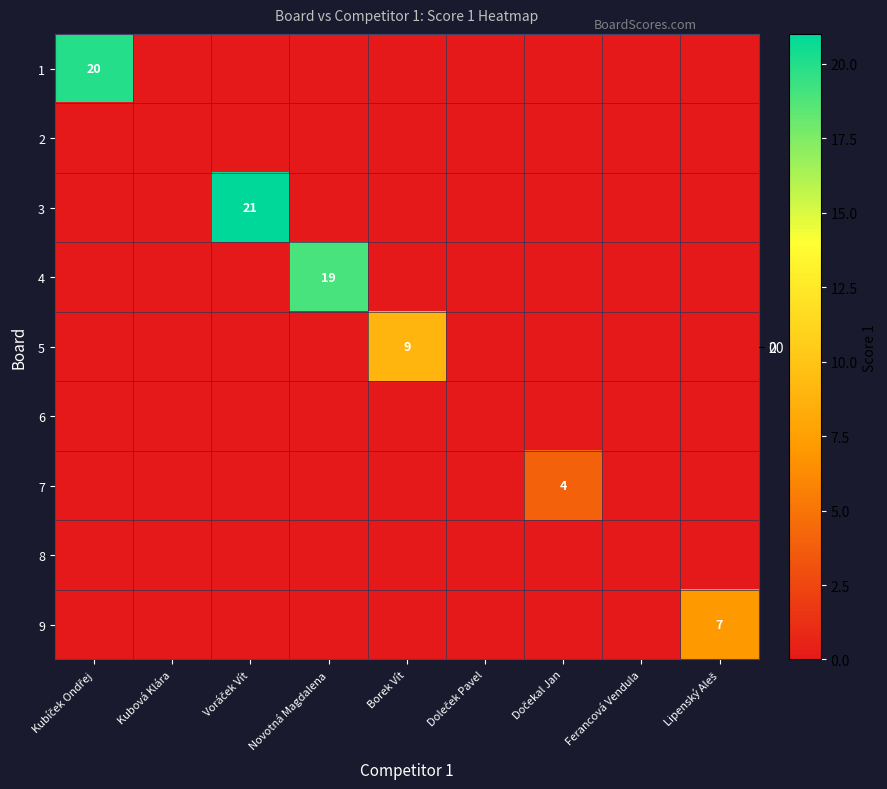

How many categories are shown in the chart?

9